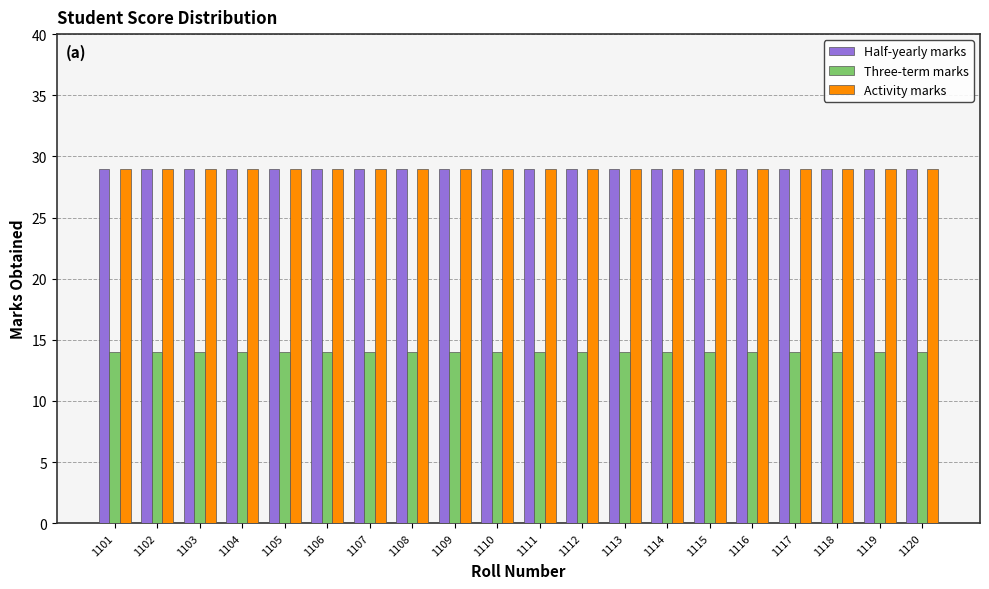

True or false: Three-term marks has a value of 9 at 1119.

False